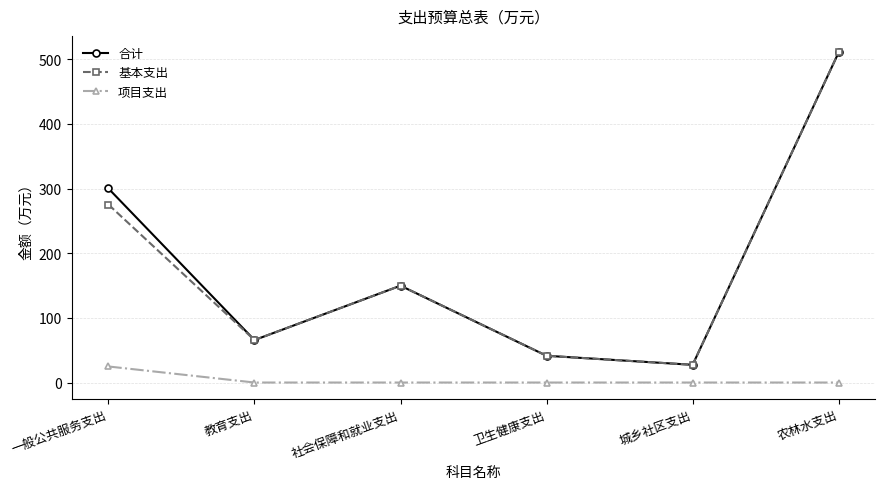

True or false: 合计 has a value of 12.1 at 卫生健康支出.

False